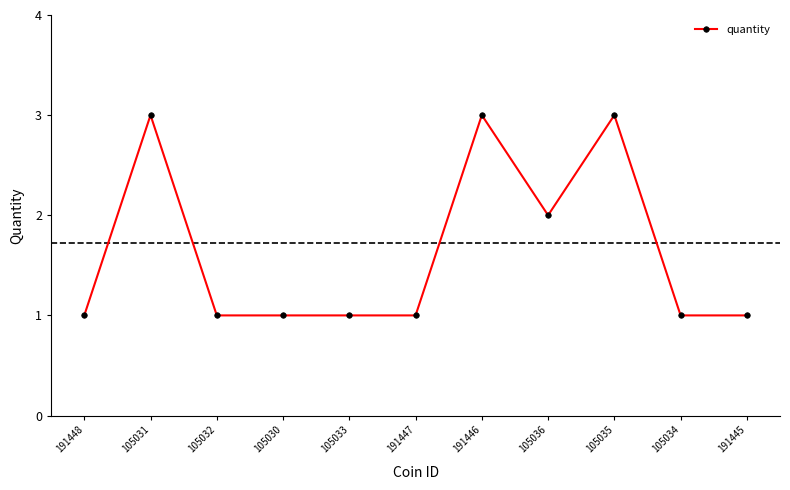

What is the smallest value displayed?

1